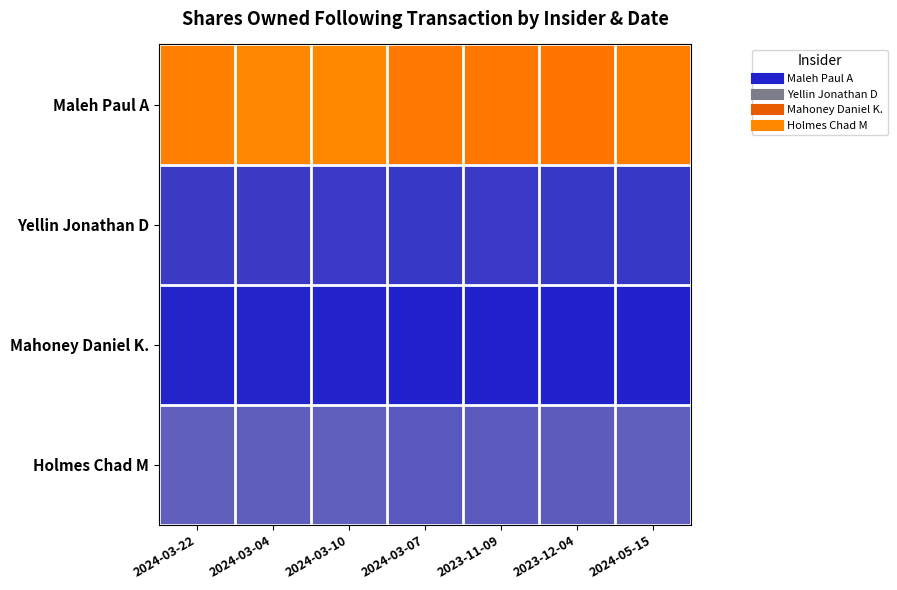

Which has a higher value, 2024-03-22 or 2024-03-10?

2024-03-10